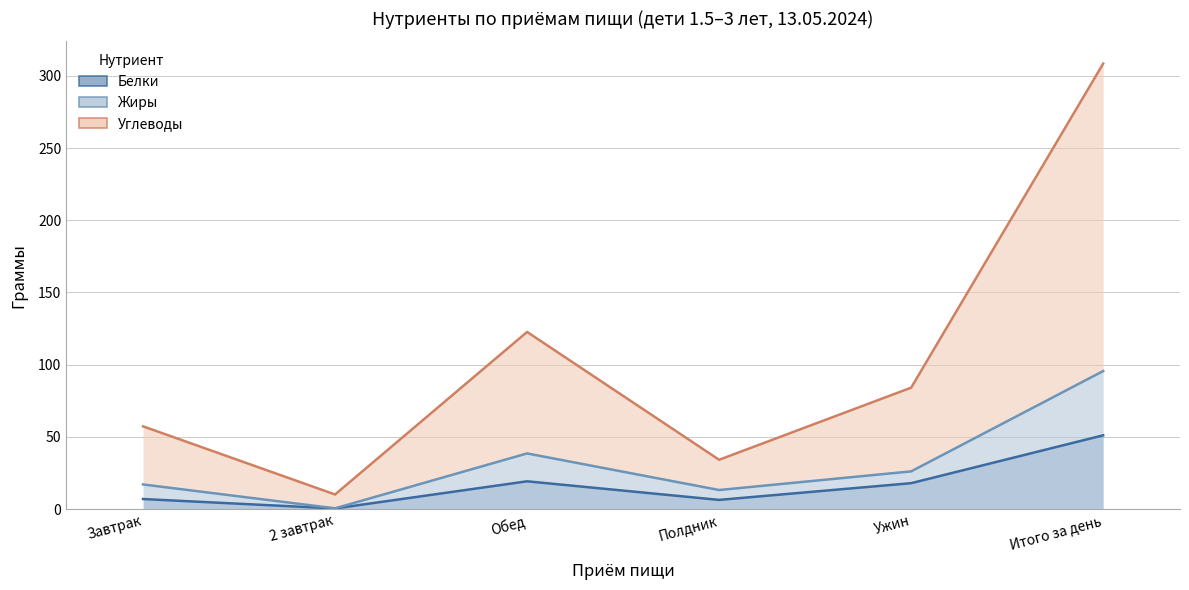

What is the spread (max minus min) of values at Ужин?

66.1